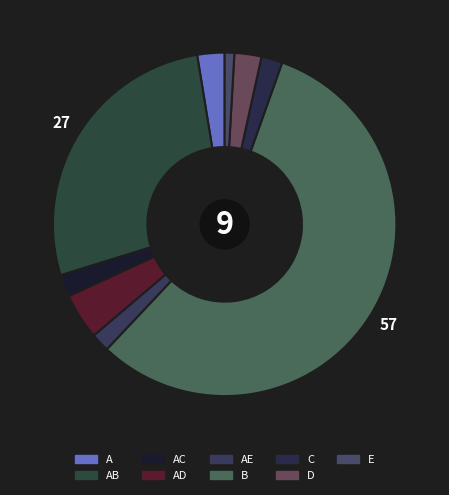

Which category has the smallest portion of the pie?

E